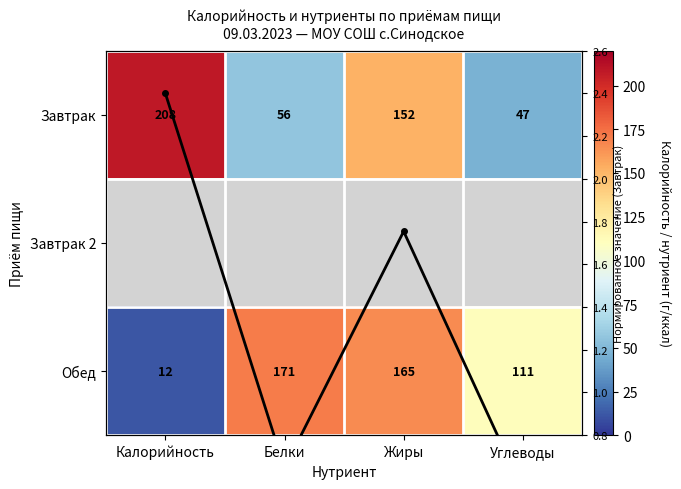

Is the value of Обед at Белки greater than the value of Завтрак at Белки?

Yes